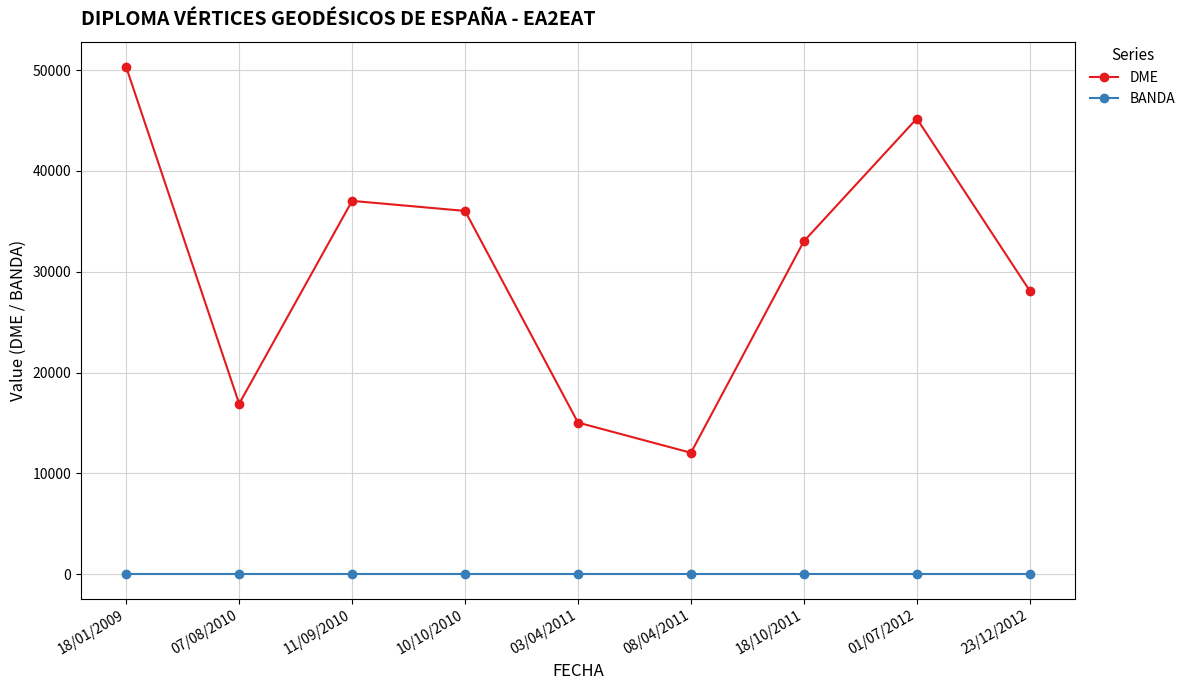

Is it true that DME equals 15036 at 03/04/2011?

True